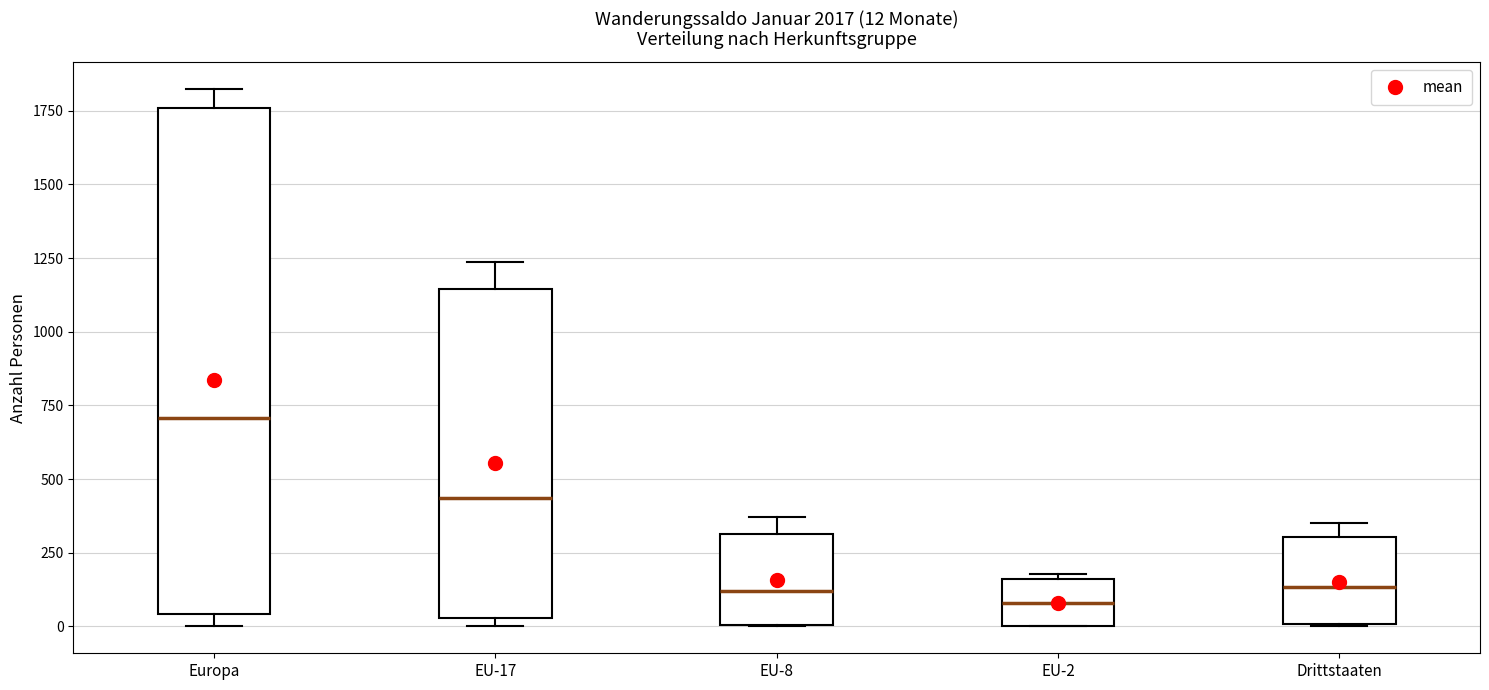

Which box is the tallest, from its lower edge to its upper edge?

Europa